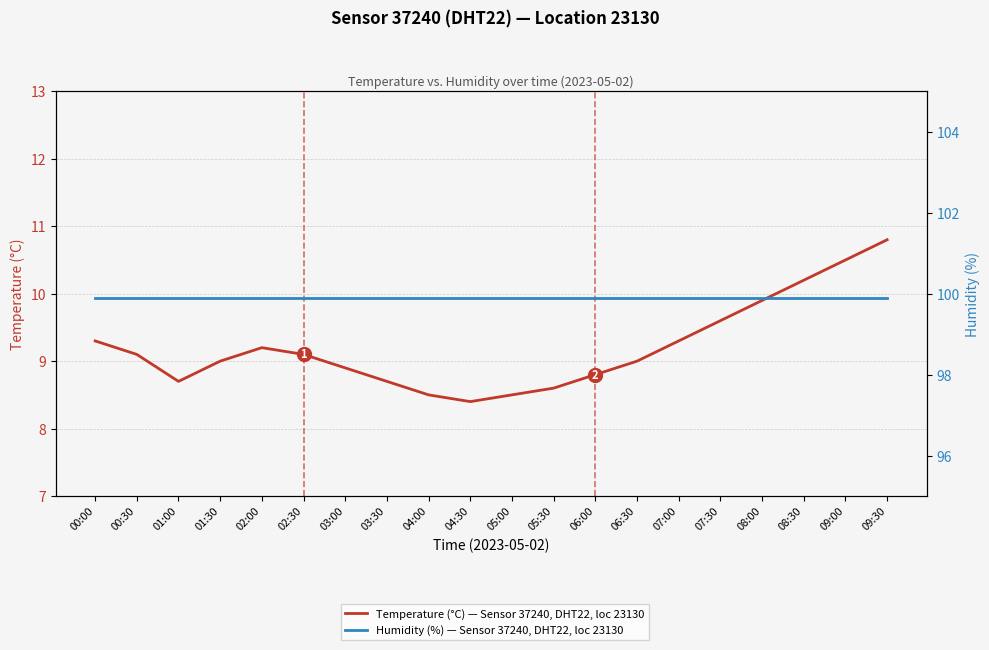

The Temperature (°C) — Sensor 37240, DHT22, loc 23130 series shows 16.5 at 07:00. True or false?

False